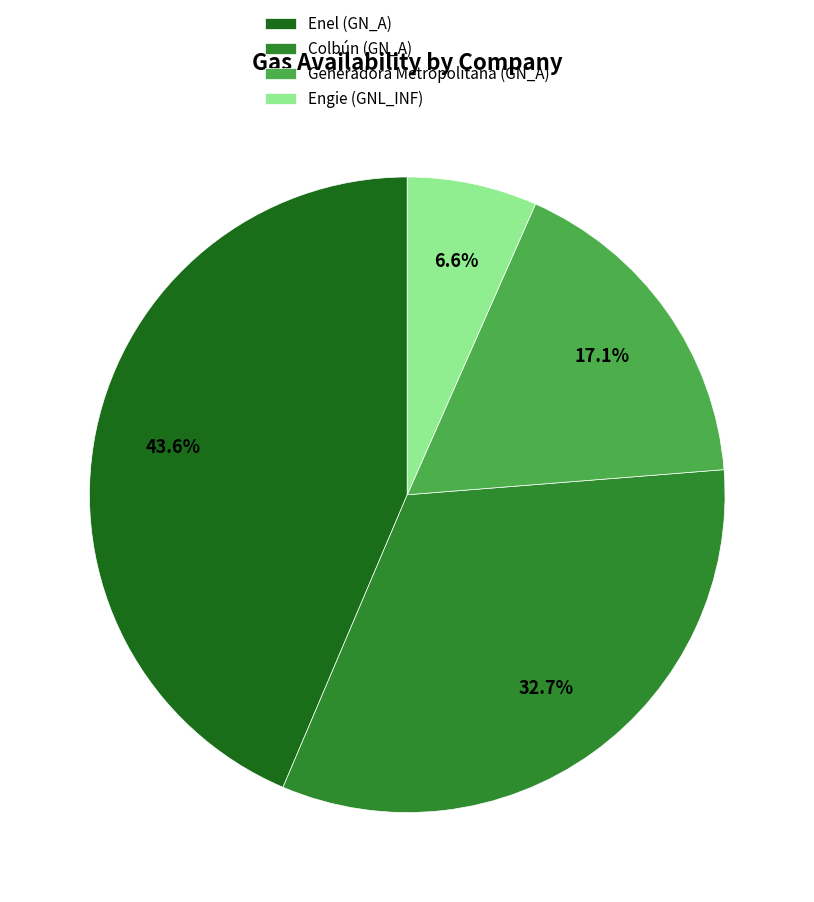

What is the smallest slice in the pie chart?

Engie (GNL_INF)